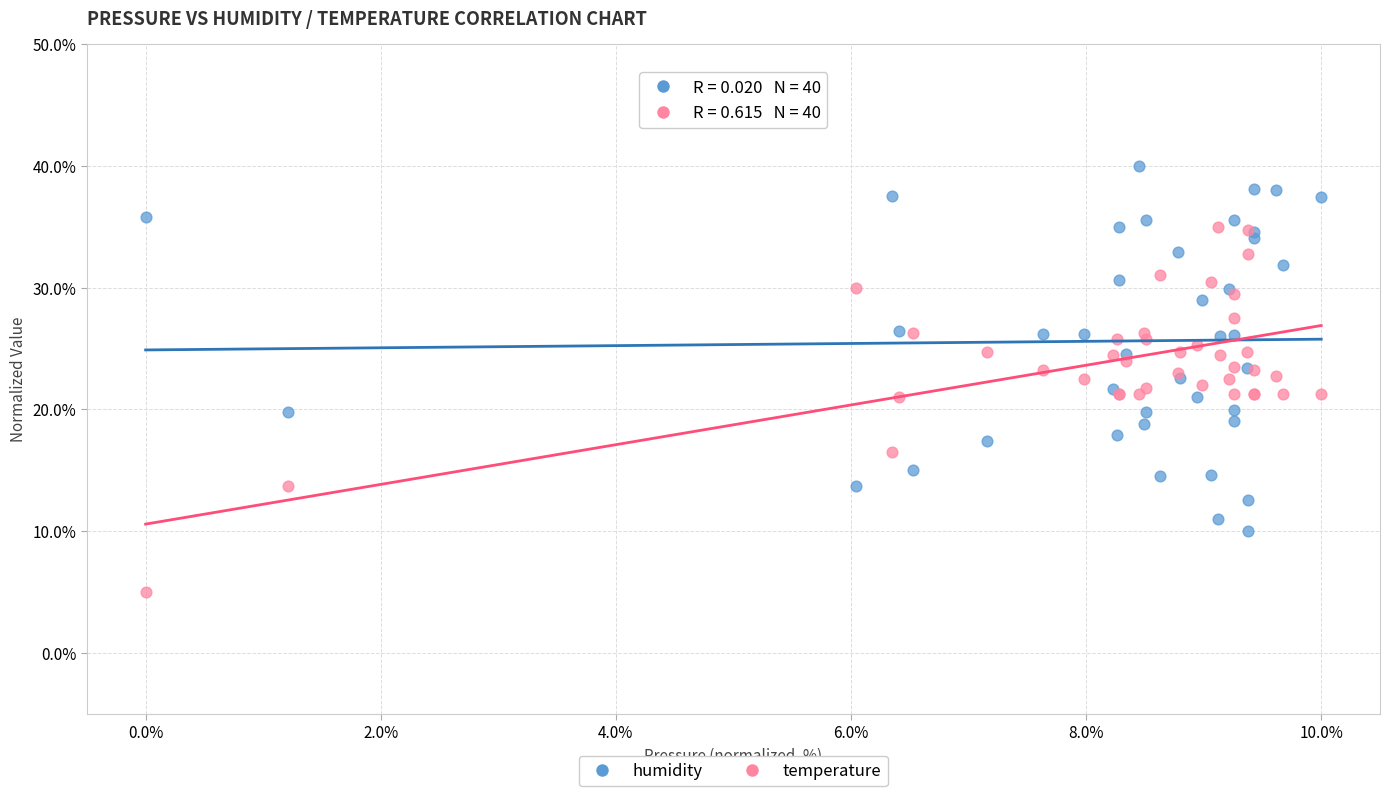

What is the X range (max minus min) for the scatter plot?

10.0